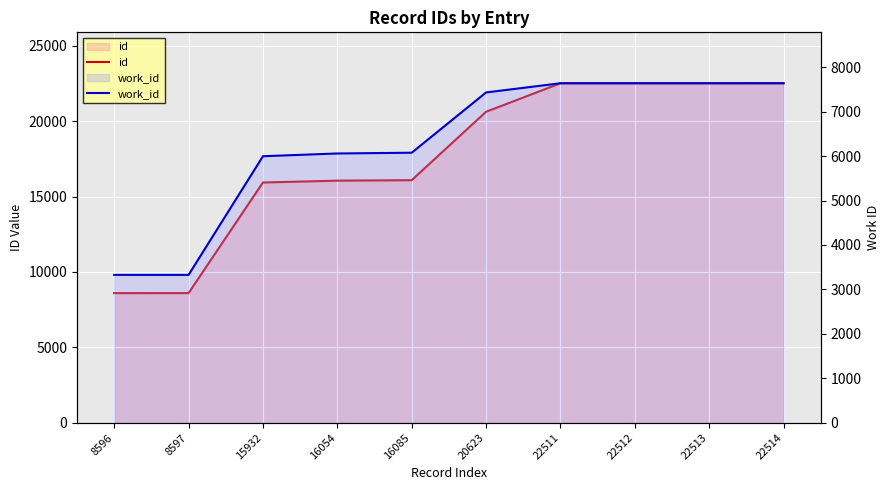

At which category is the sum across all series the highest?

22514